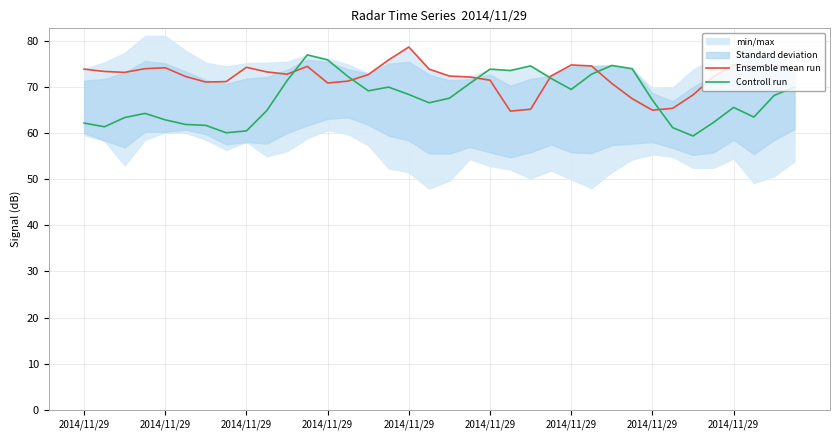

How many lines are shown in the chart?

2